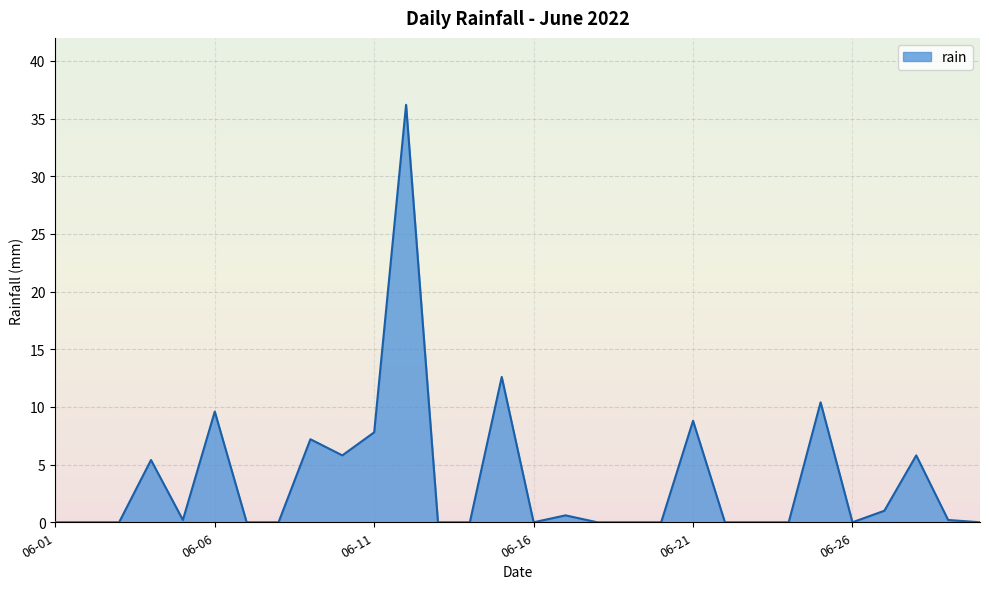

What is the difference between the maximum and minimum values?

36.2